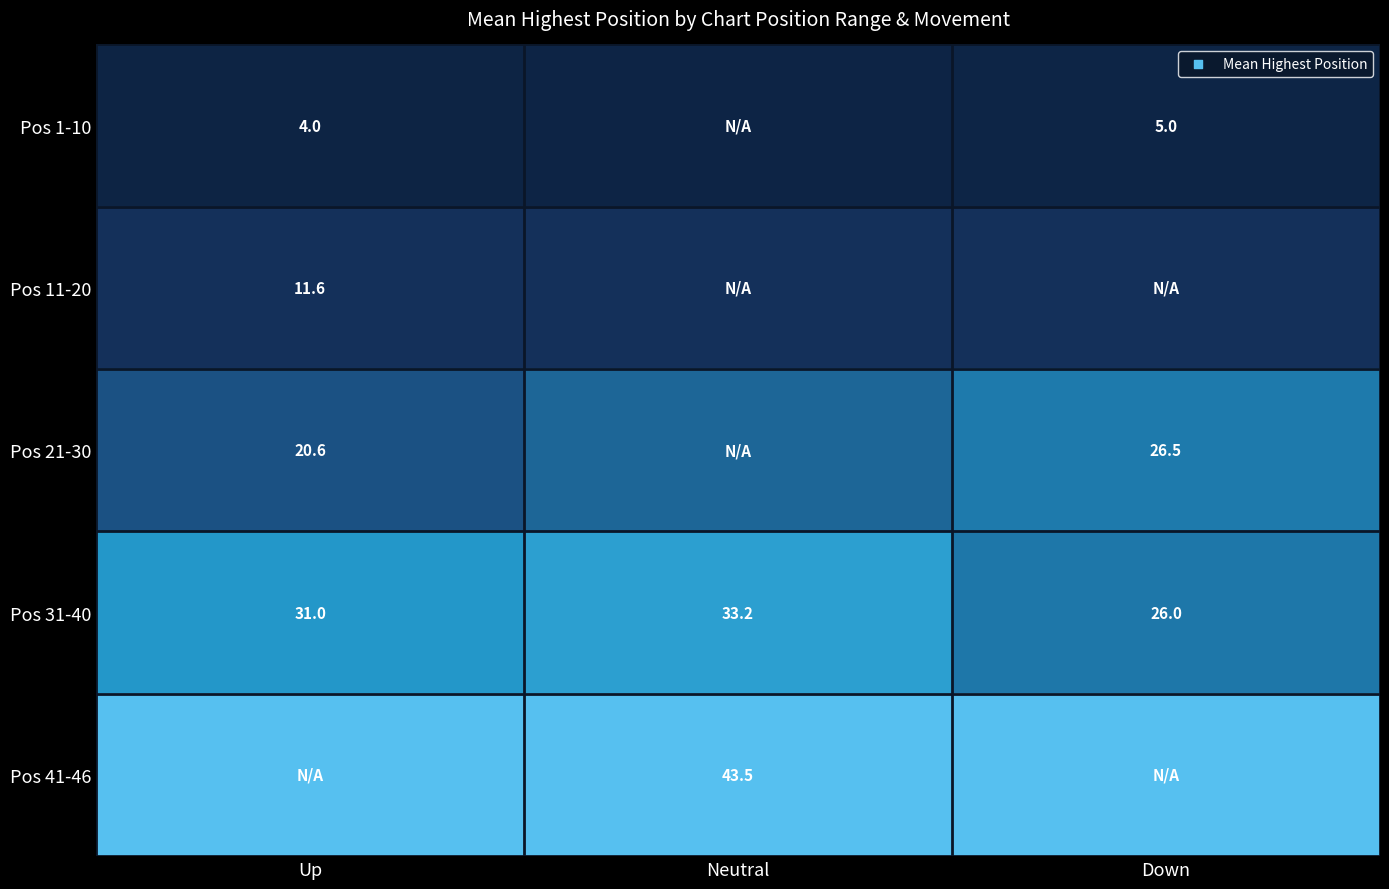

Is the value of Pos 11-20 at Up greater than the value of Pos 31-40 at Up?

No